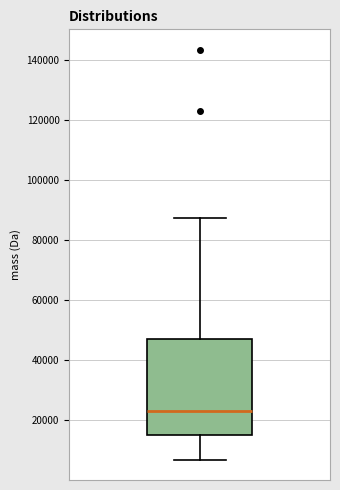

Where does the upper whisker of the box end on the y-axis? The values are not printed on the chart, so give them approximately, as read against the axis.

88000